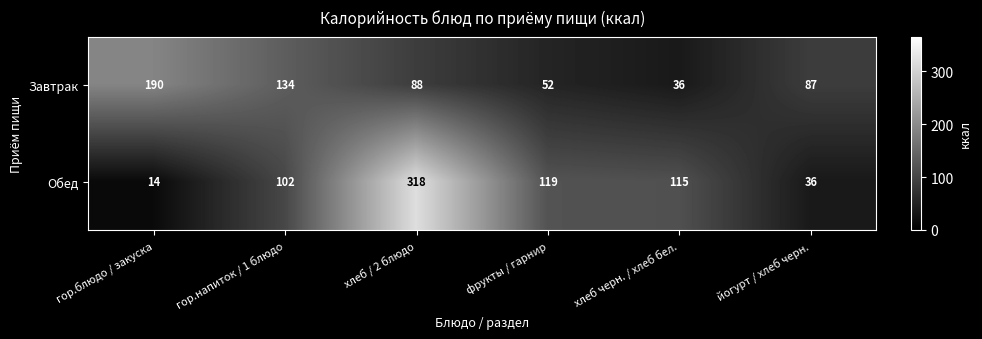

Read the Обед value at йогурт / хлеб черн..

36